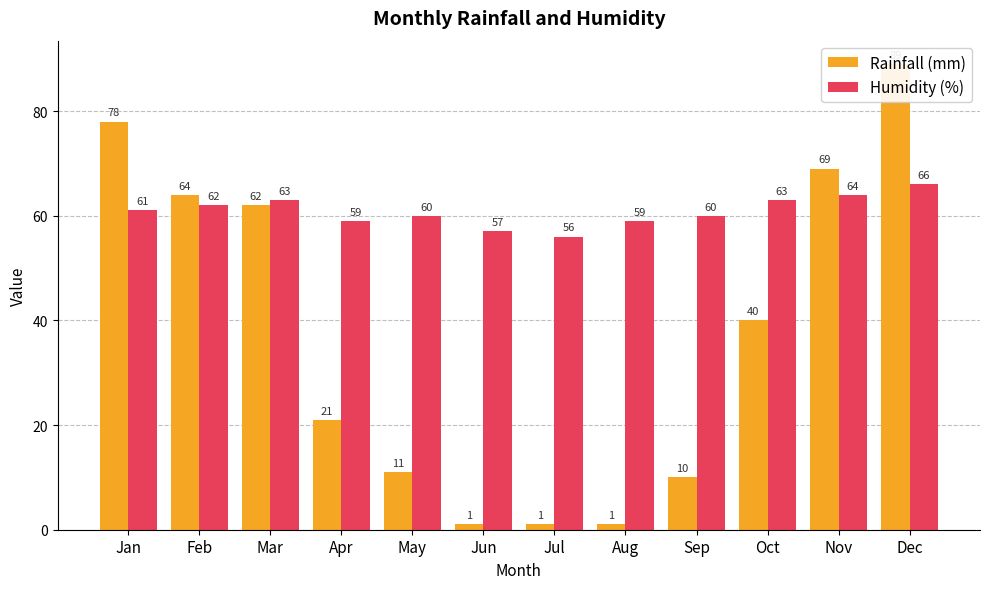

List the series in order of their overall mean, highest first.

Humidity (%), Rainfall (mm)